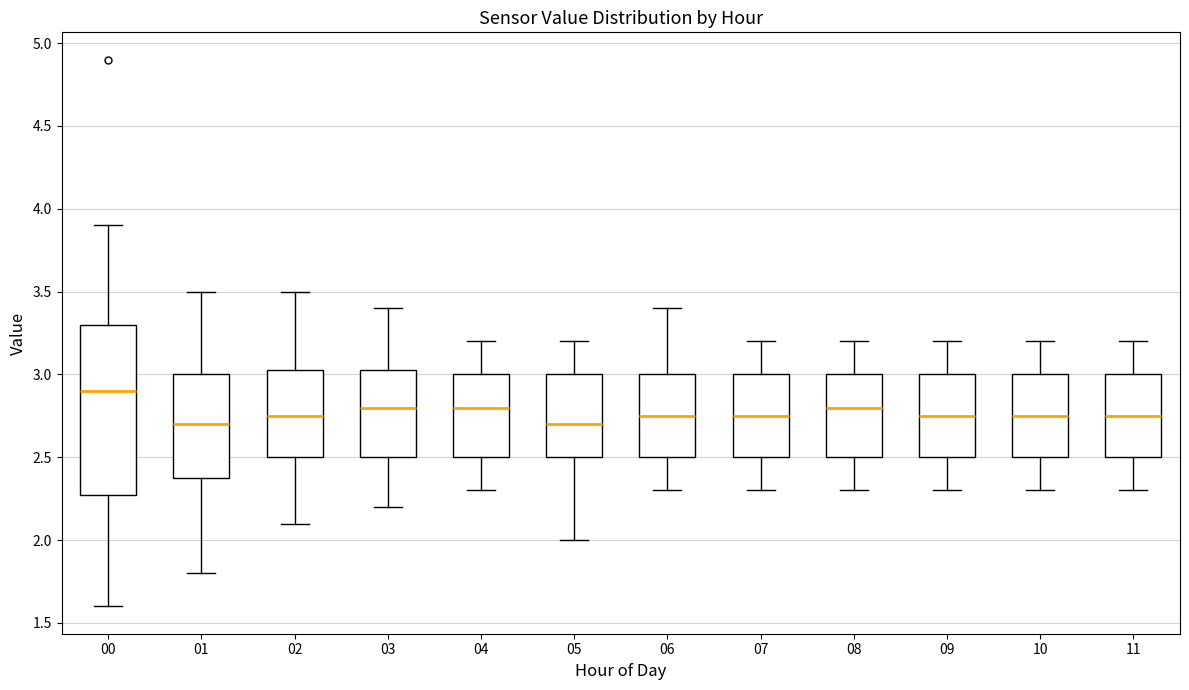

Comparing the boxes themselves (not the whiskers), which one is the tallest?

00